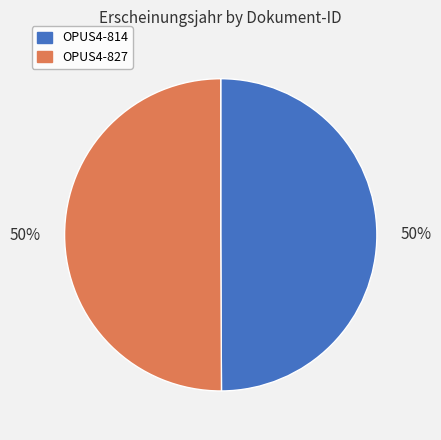

Is it true that OPUS4-827 is 50% of the pie?

True